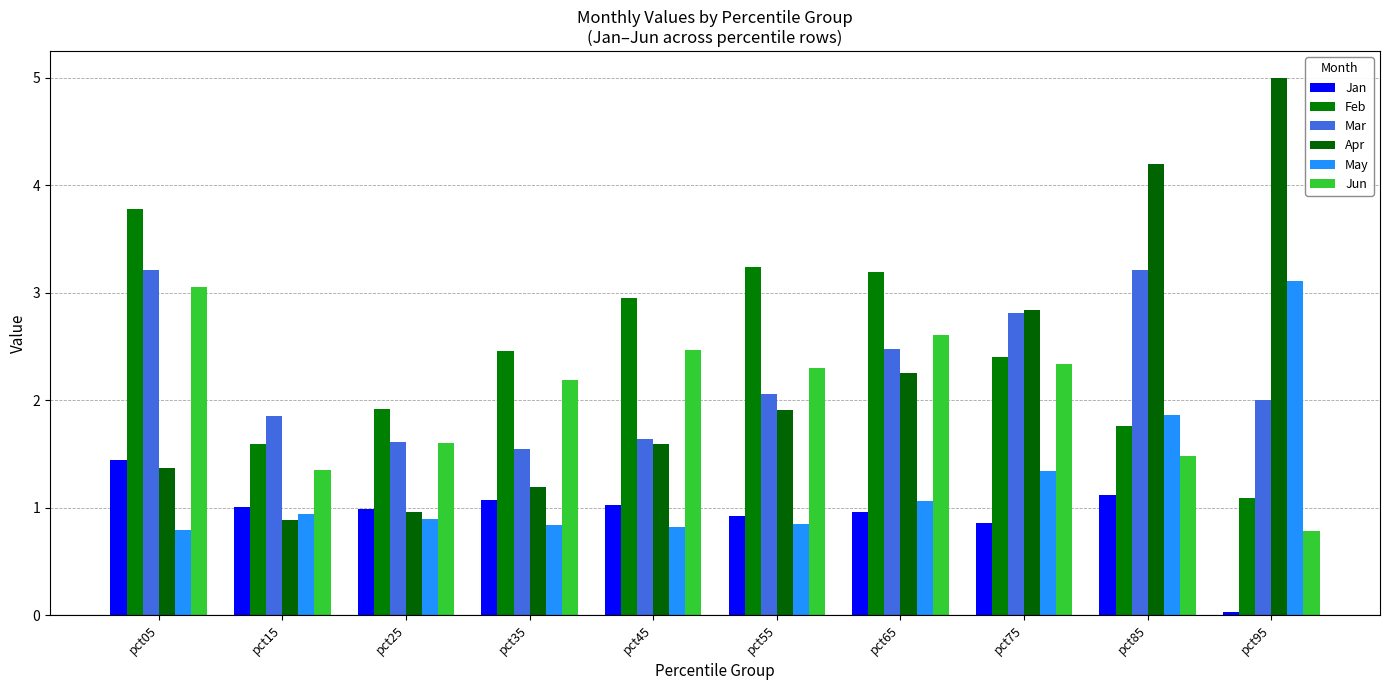

What is the difference between the second highest and second lowest values in the Apr series?

3.2